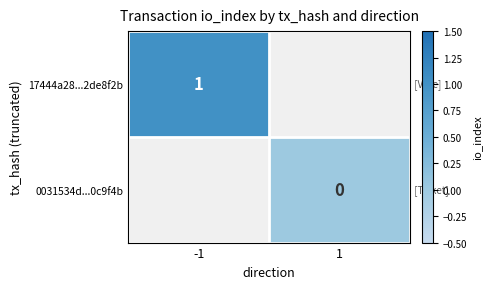

Is the value of 0031534d...0c9f4b at 1 greater than the value of 17444a28...2de8f2b at -1?

No